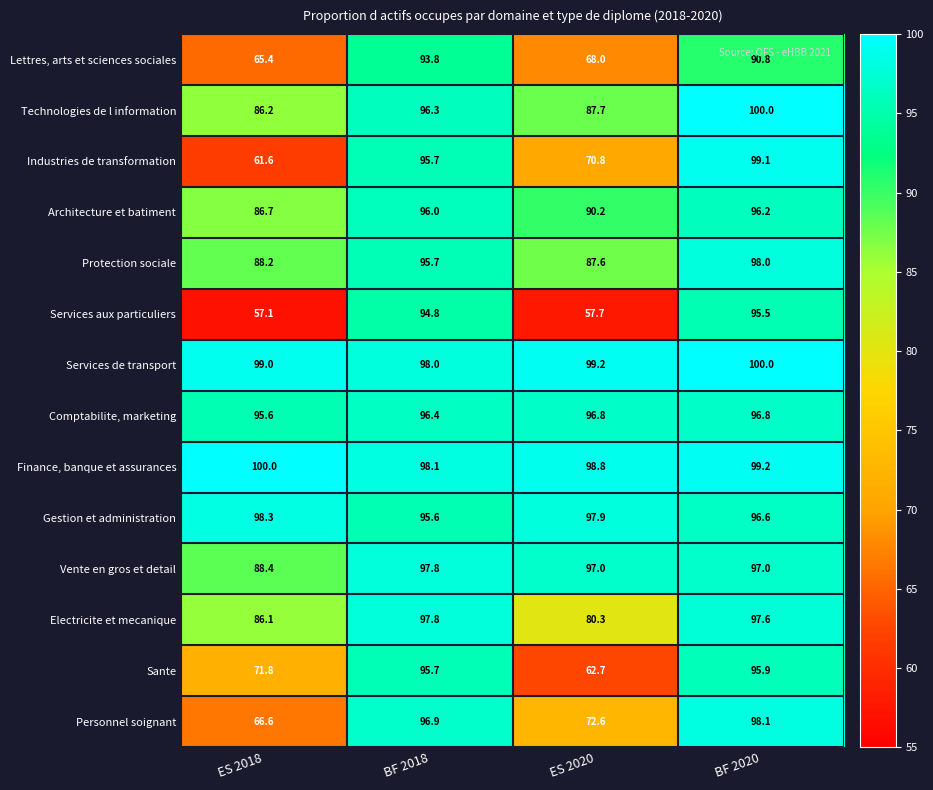

What is the maximum value shown in the chart?

100.0